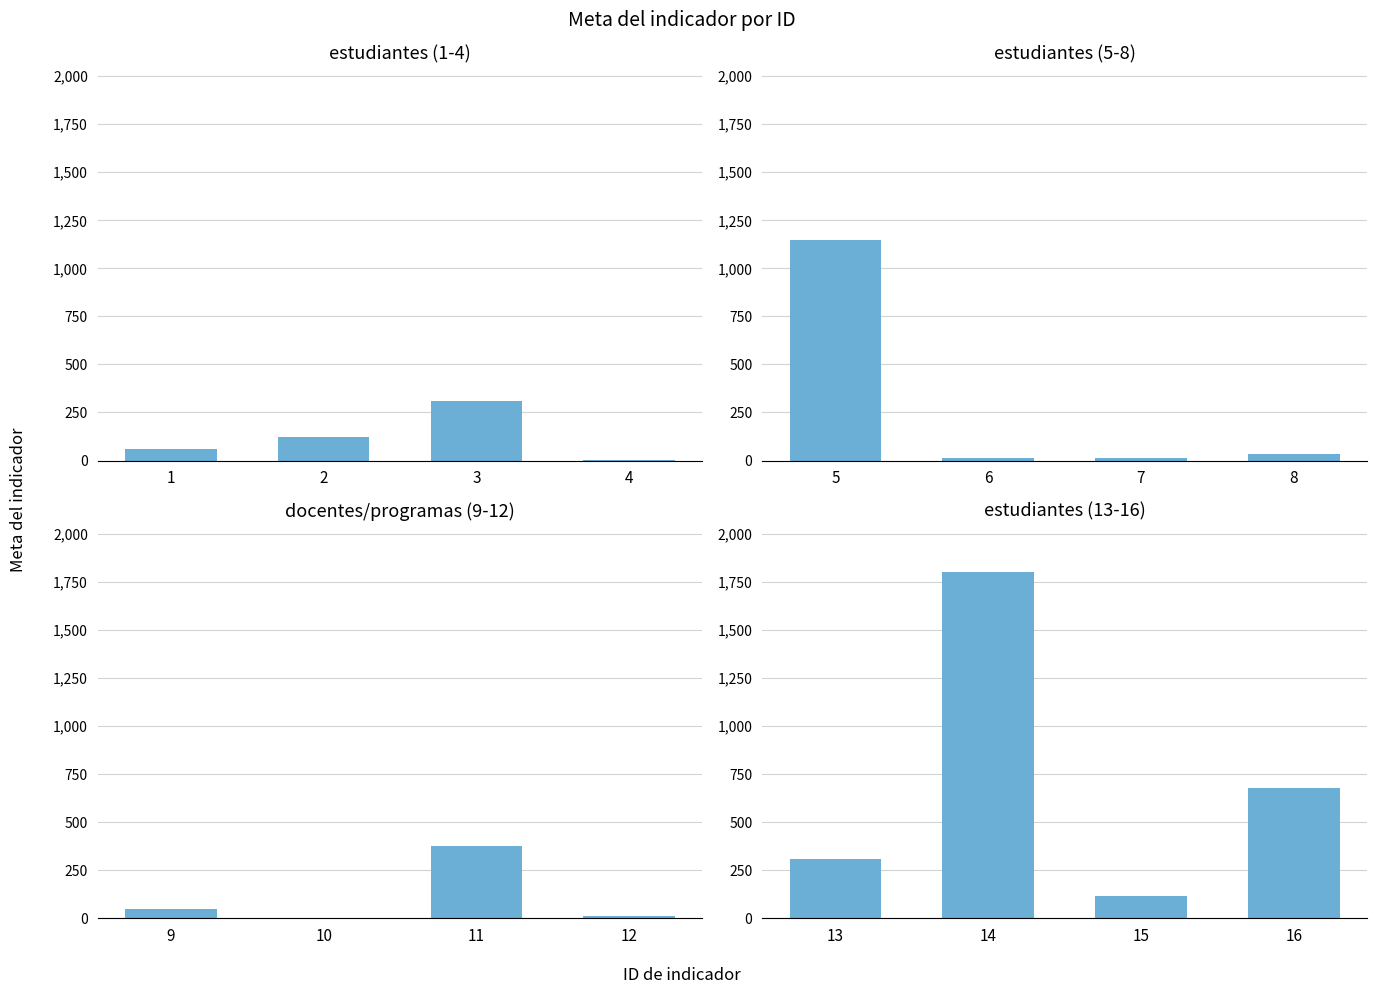

What is the value of the 3rd bar from the left?

116